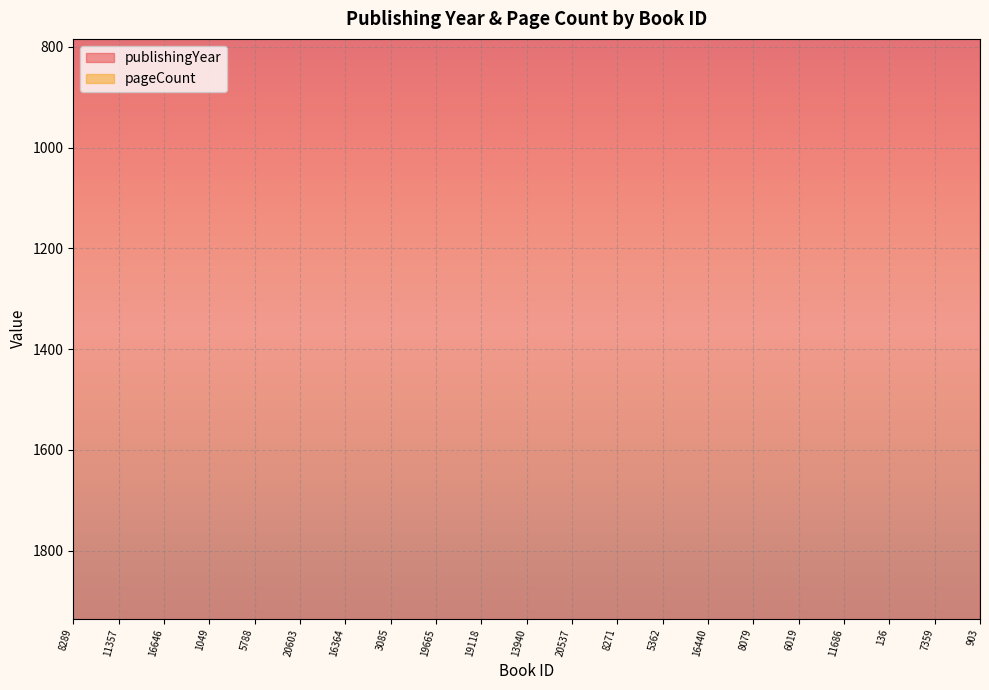

True or false: pageCount and publishingYear cross at least once.

False